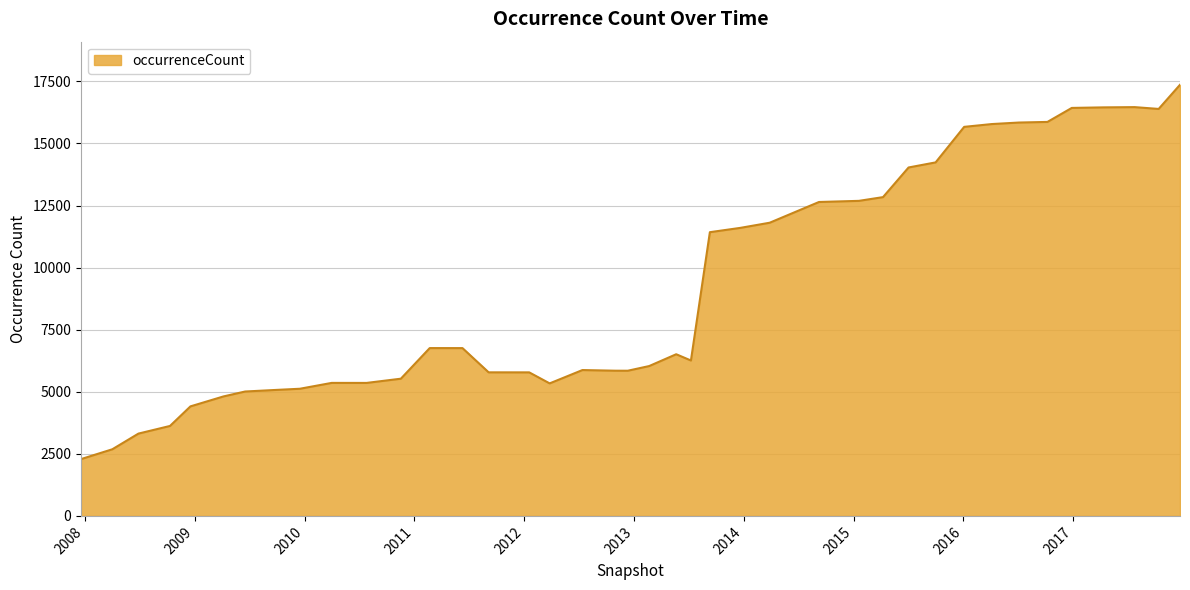

What is the difference between the maximum and minimum values?

15076